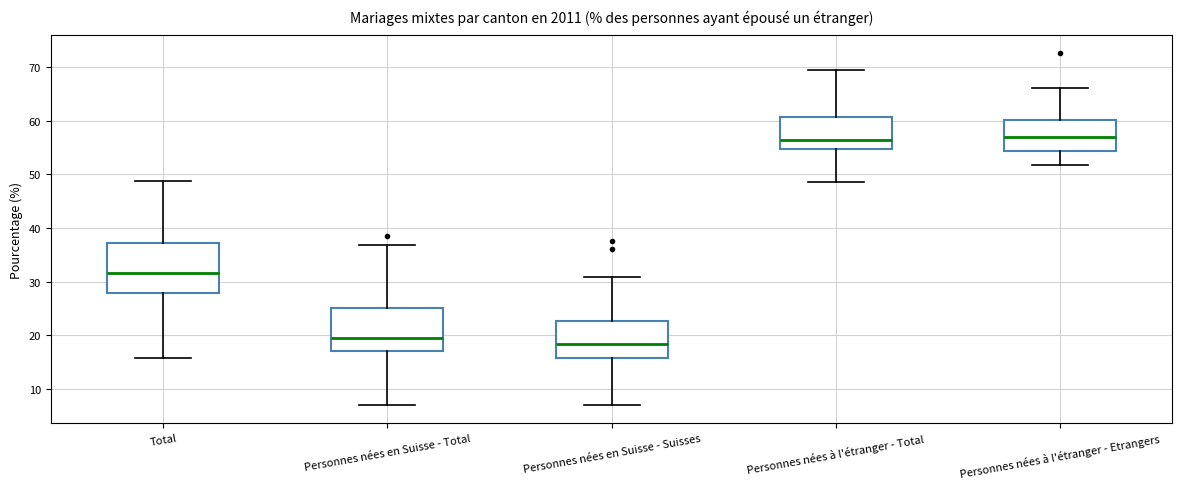

Reading left to right, read every box against the y-axis: the position of its median line, the range the box covers, and the ends of its whiskers. The values are not printed on the chart, so give them approximately, as read against the axis.

Total: median 32, box 28 to 37, whiskers 16 to 49
Personnes nées en Suisse - Total: median 20, box 17 to 25, whiskers 7 to 37
Personnes nées en Suisse - Suisses: median 18, box 16 to 23, whiskers 7 to 31
Personnes nées à l'étranger - Total: median 56, box 55 to 61, whiskers 49 to 69
Personnes nées à l'étranger - Etrangers: median 57, box 54 to 60, whiskers 52 to 66